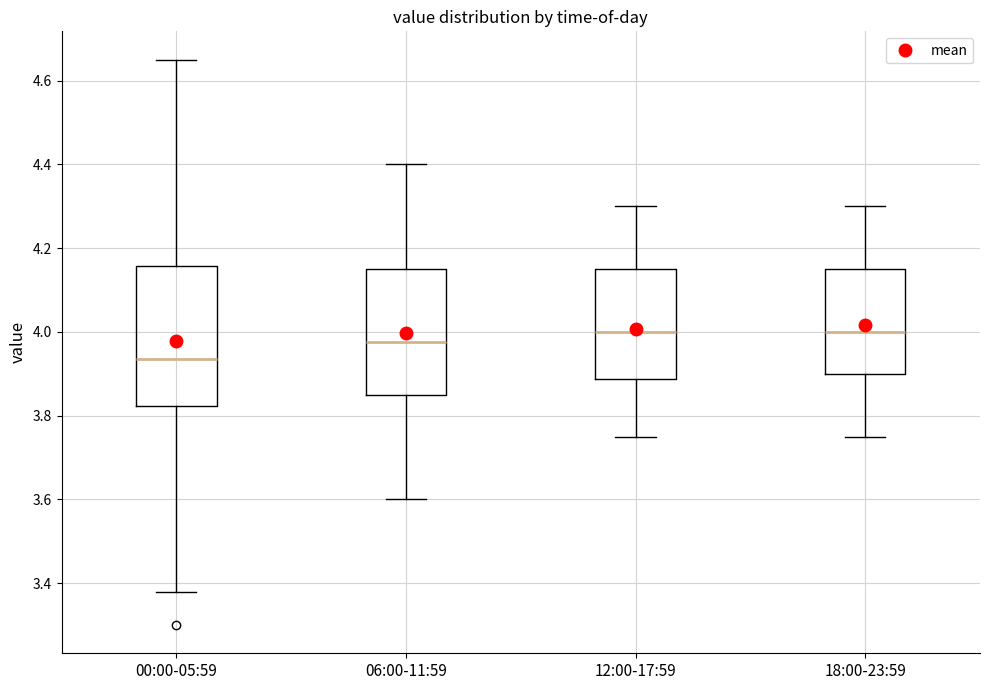

Where is the lower edge of the box for 12:00-17:59 on the y-axis? The values are not printed on the chart, so give them approximately, as read against the axis.

3.88